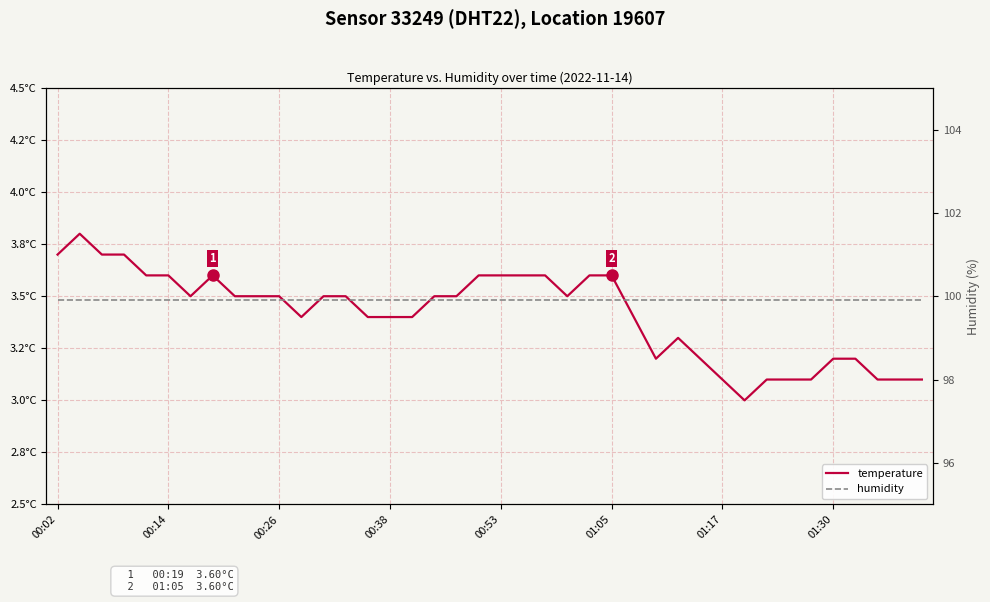

What is the difference between the highest and lowest values at 00:02?

96.2